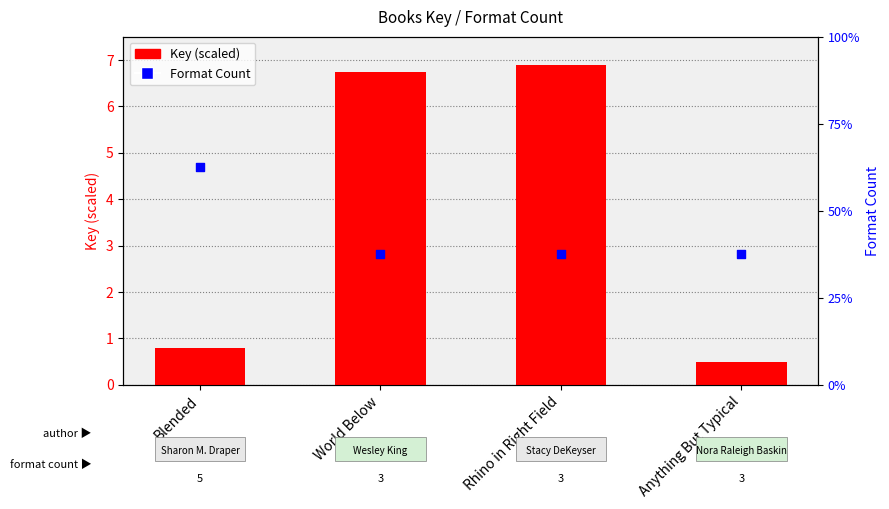

Which series has the widest spread of Y values?

Key (scaled)